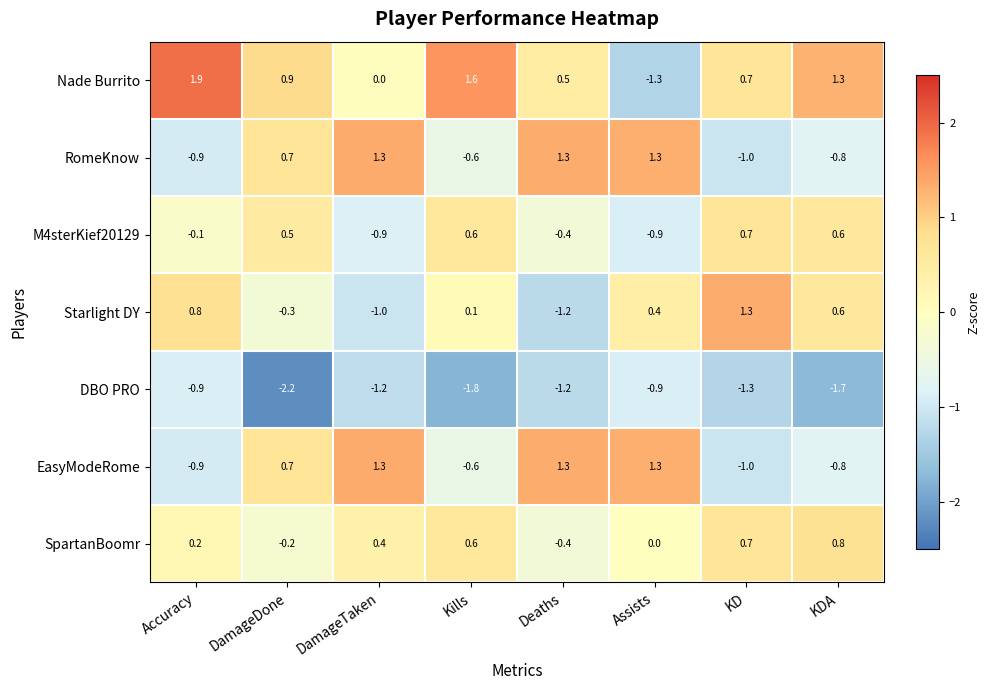

How many values in the M4sterKief20129 series exceed 0?

4